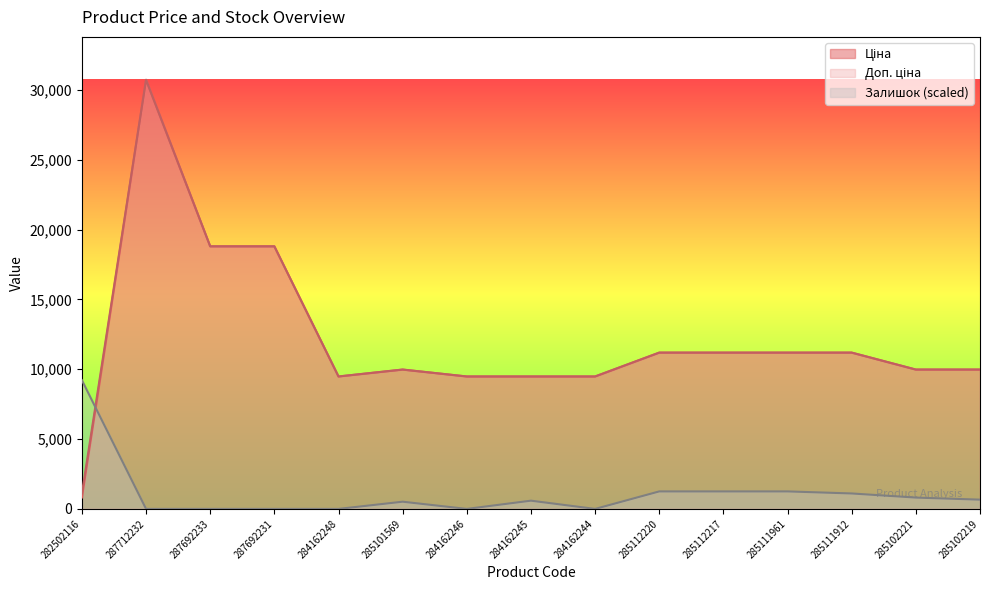

What is the total value across all series at 285102219?

20613.5